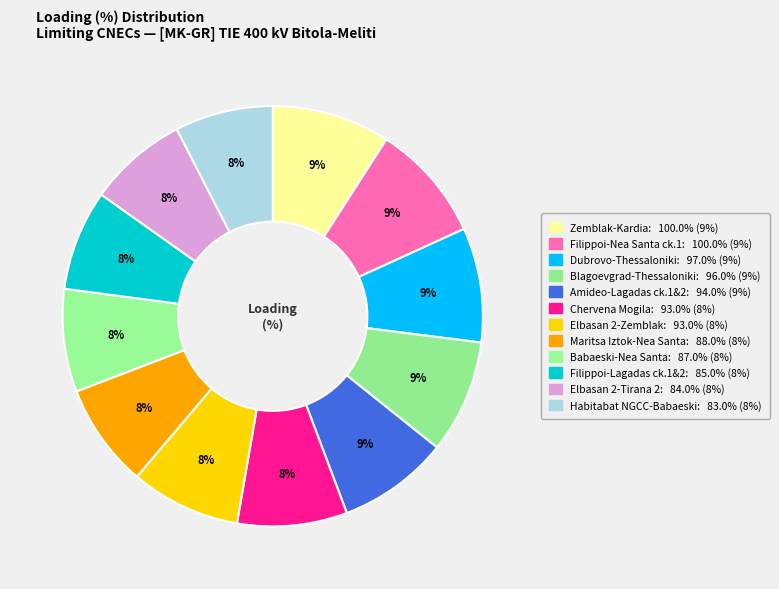

How many slices are in this pie chart?

12